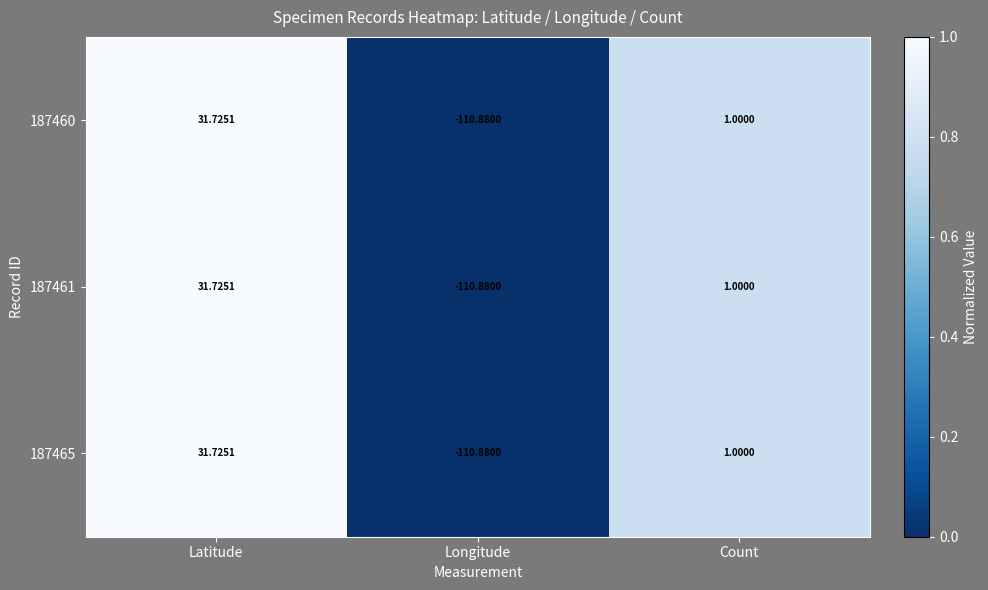

What is the total value across all series at Count?

3.0